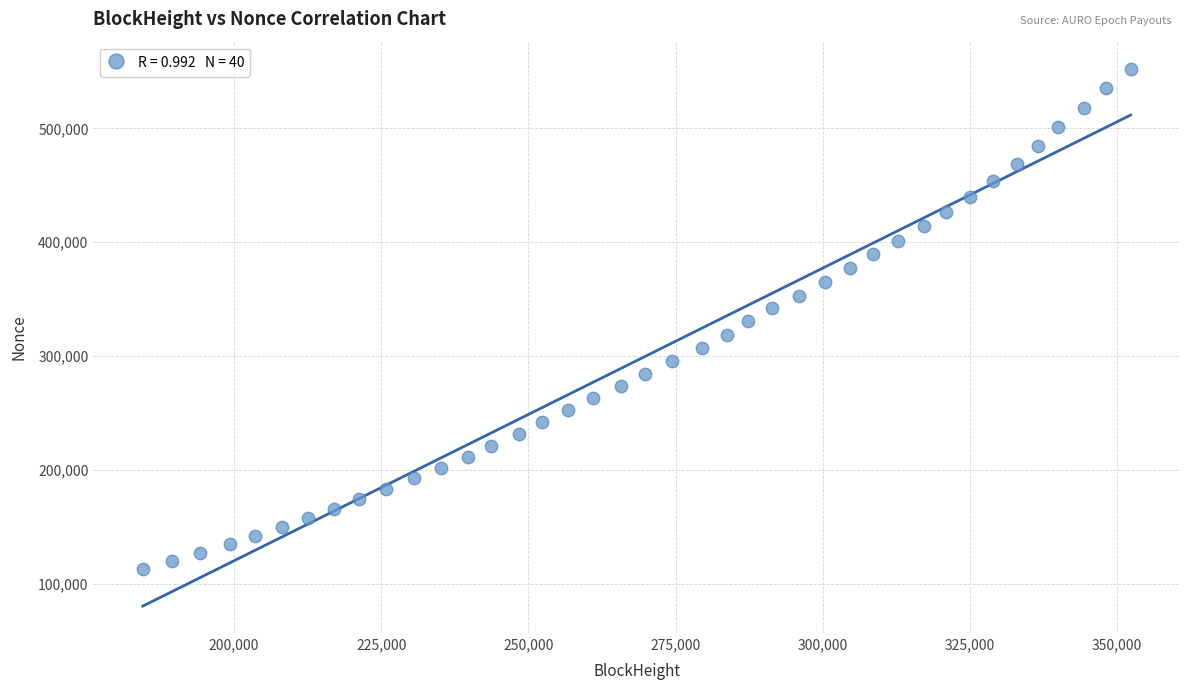

What is the range of Y values (max minus min)?

439476